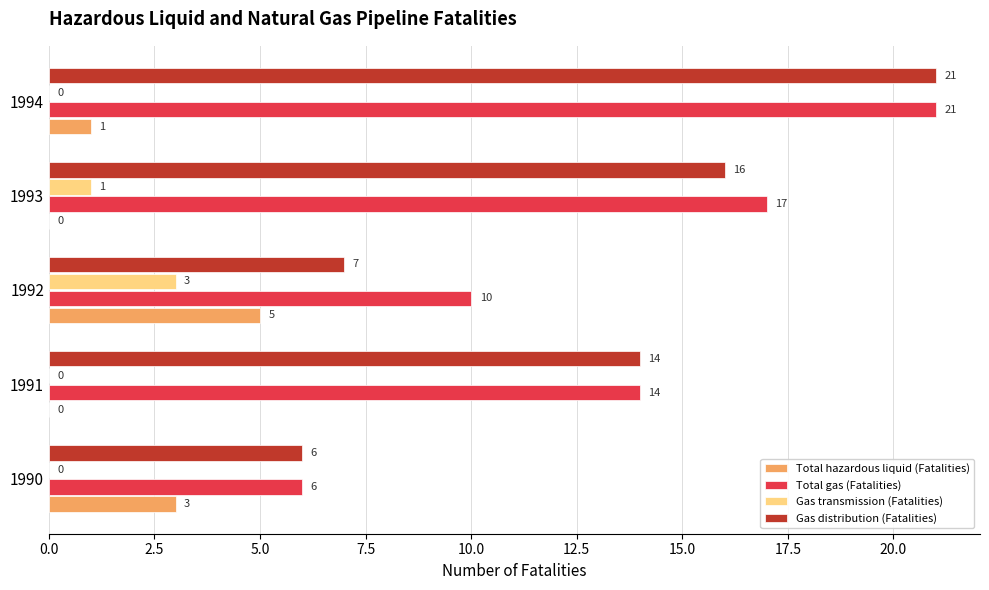

What is the greatest value displayed?

21